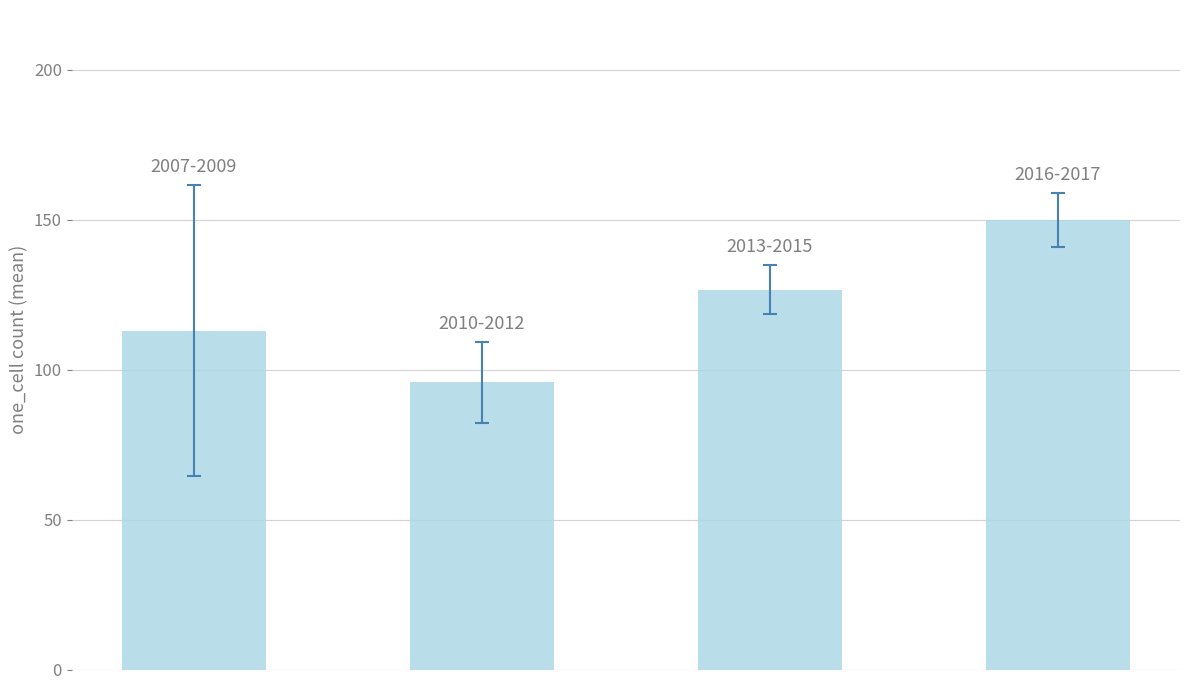

What is the value of the 2nd bar from the left?

95.8